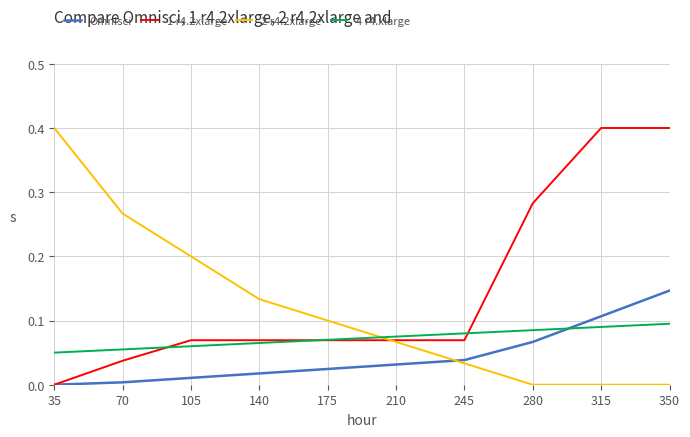

Count the number of categories in the chart.

10